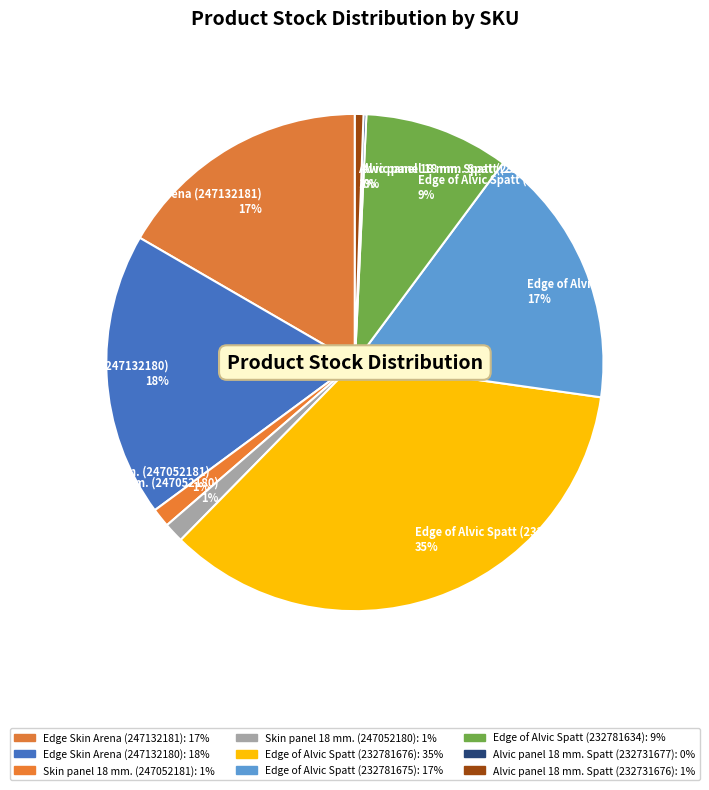

To the nearest percent, what is the difference between the Skin panel 18 mm. (247052180) 1% and Edge Skin Arena (247132180) 18% slice percentages?

17%